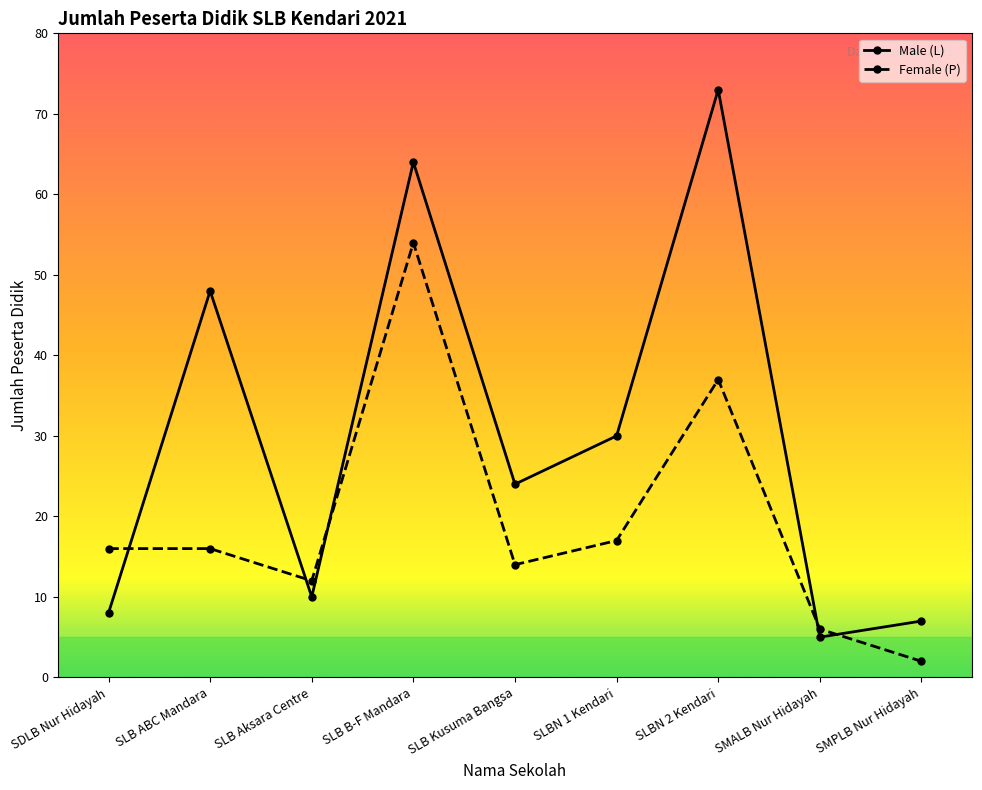

The value of Female (P) at SLB Aksara Centre is 12. True or false?

True